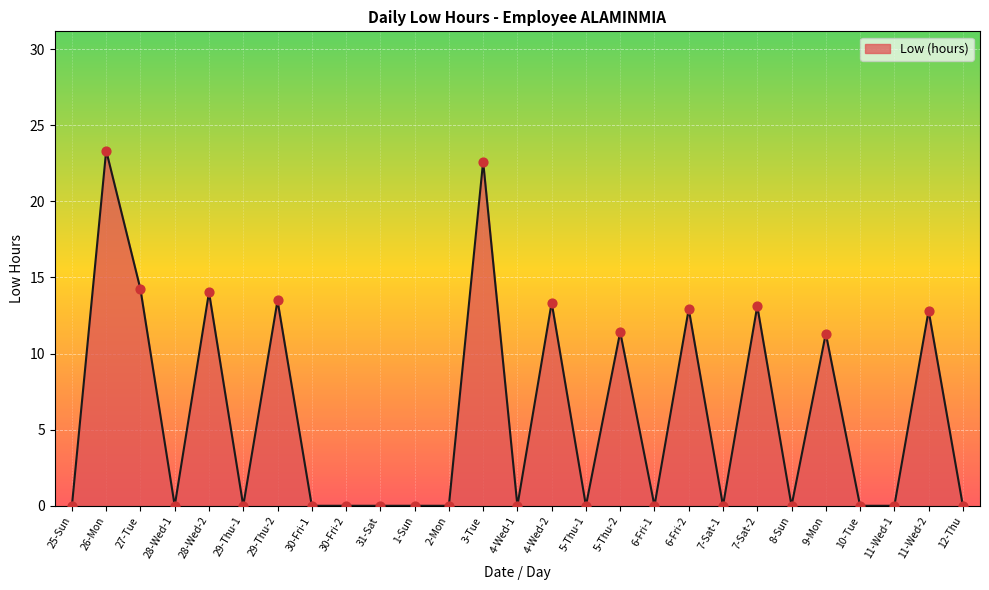

Which has a higher value, 8-Sun or 7-Sat-2?

7-Sat-2